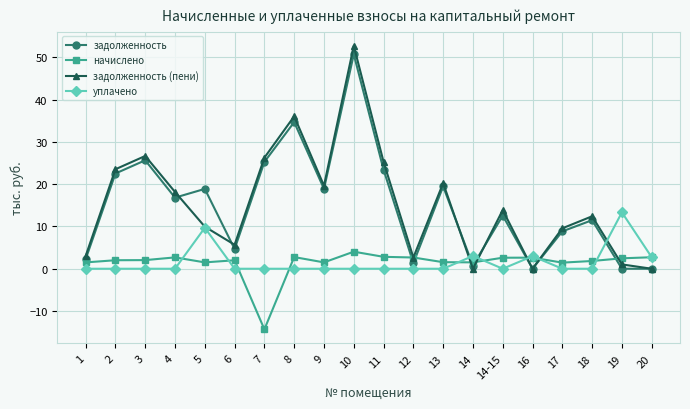

Does the chart display data point markers on the line(s)?

Yes